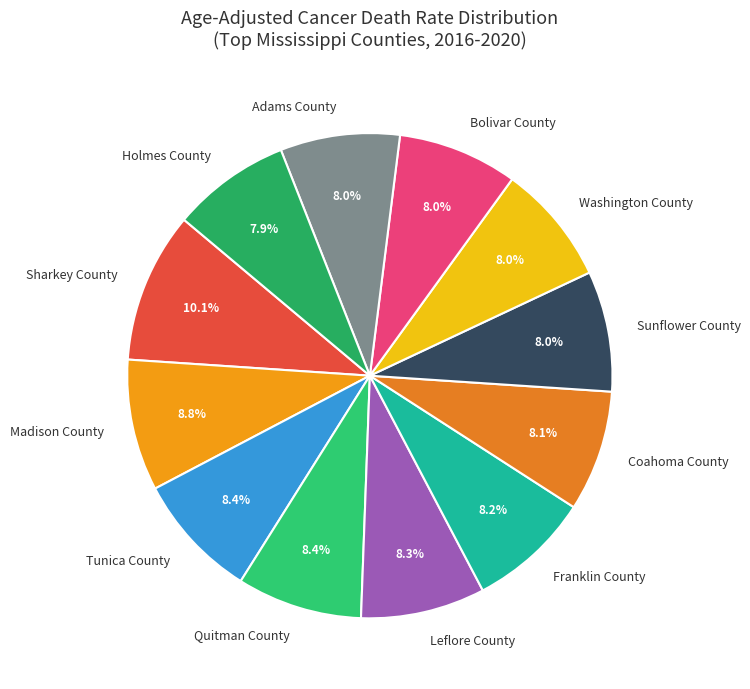

Approximately how many times larger is the value at Franklin County compared to Leflore County?

1.0